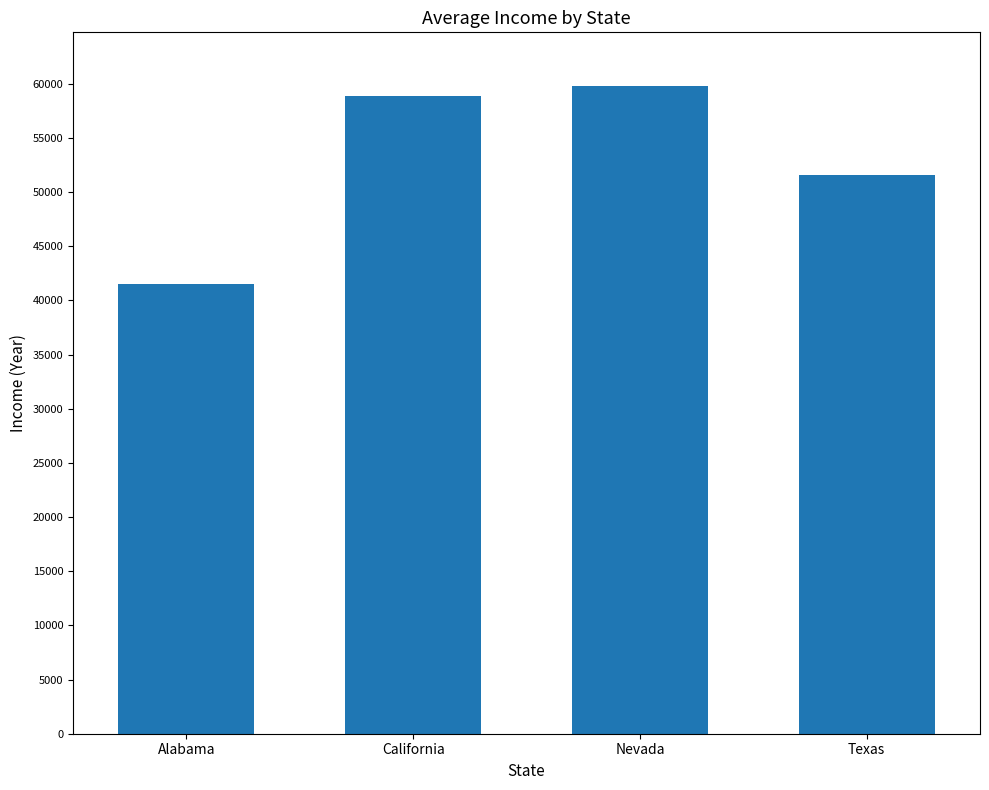

What position from the left is California?

2